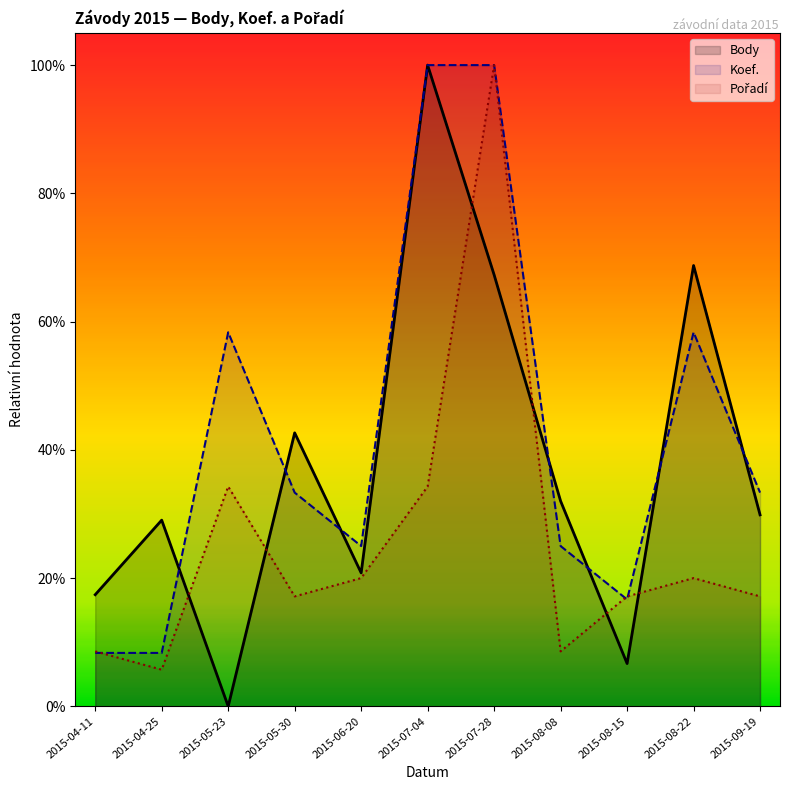

How many positive values does the Body series have?

10